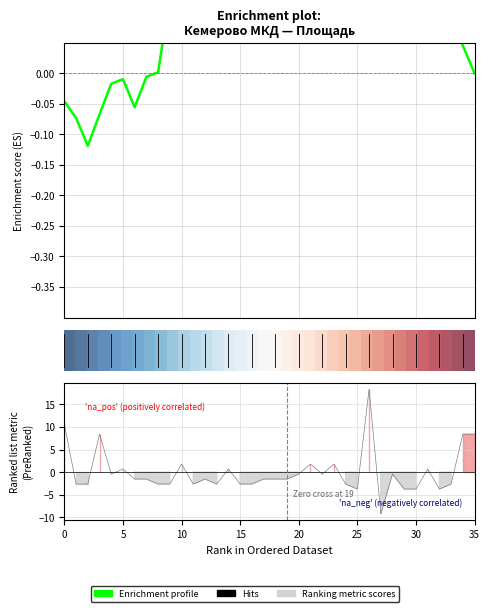

Does the chart display data point markers on the line(s)?

No